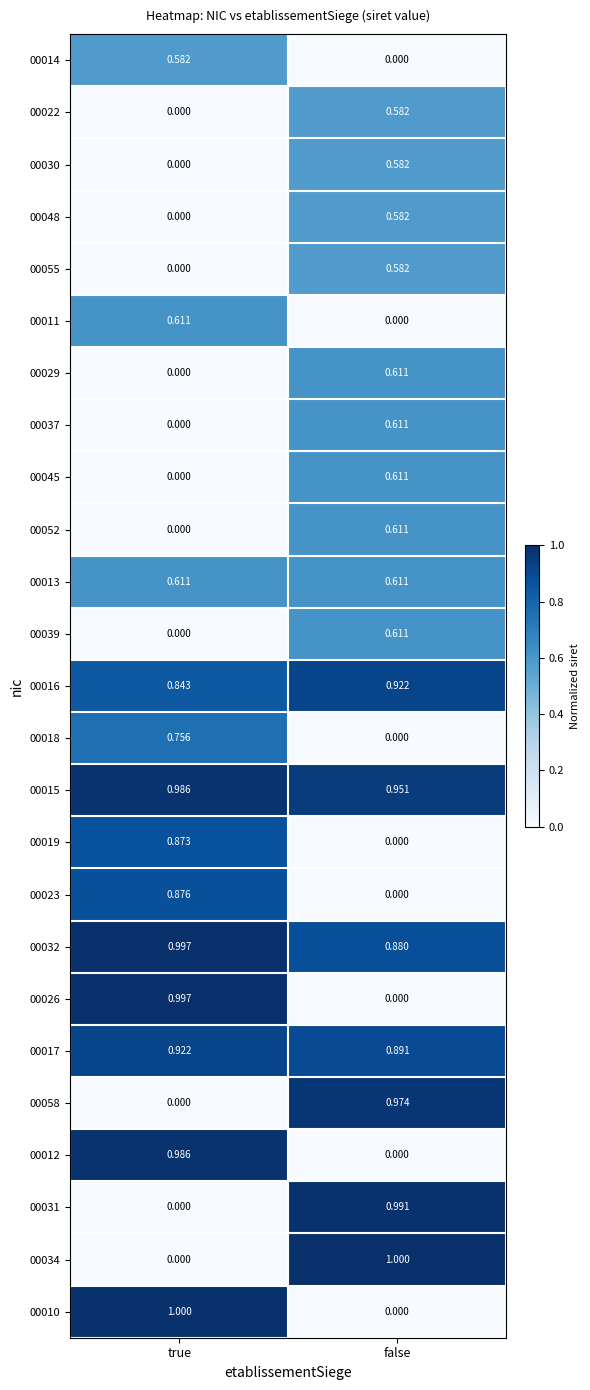

Where is 00015 nearest to the value 0?

false